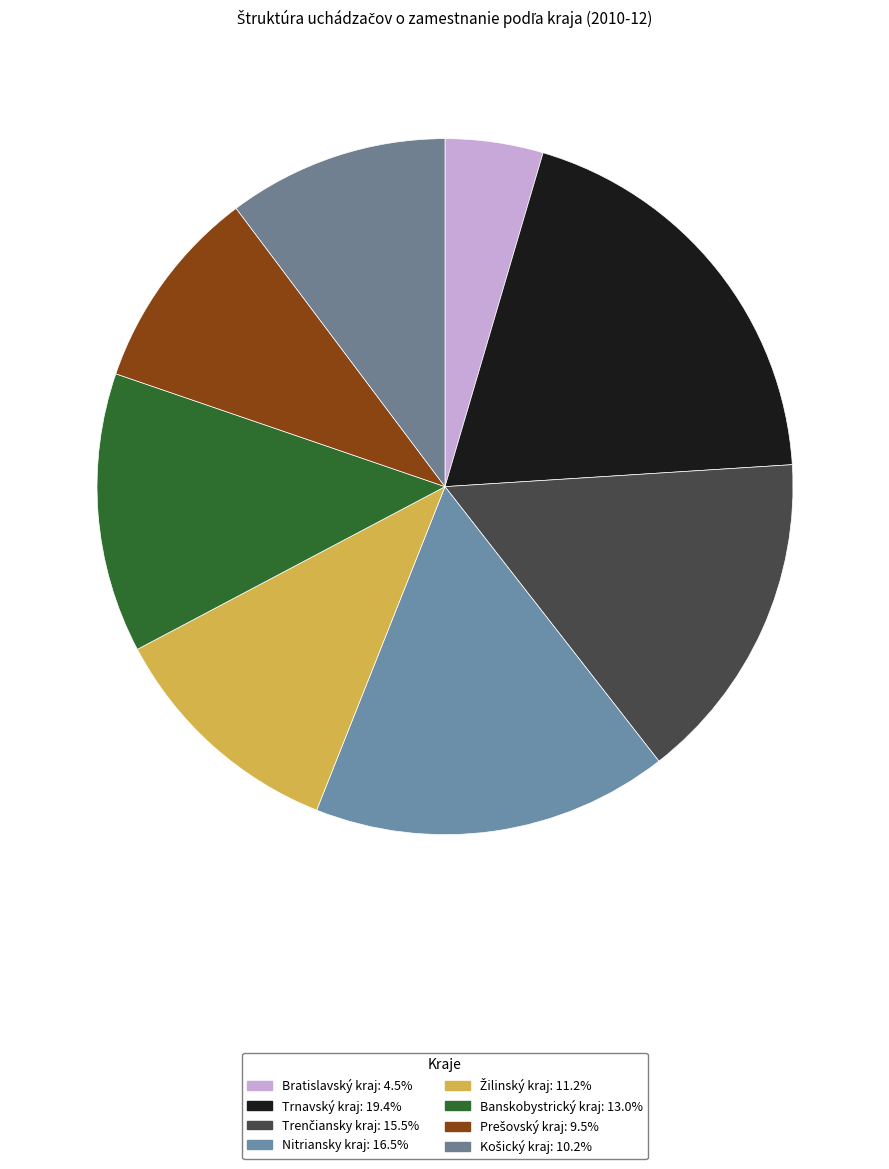

Is there a majority slice in this chart?

No